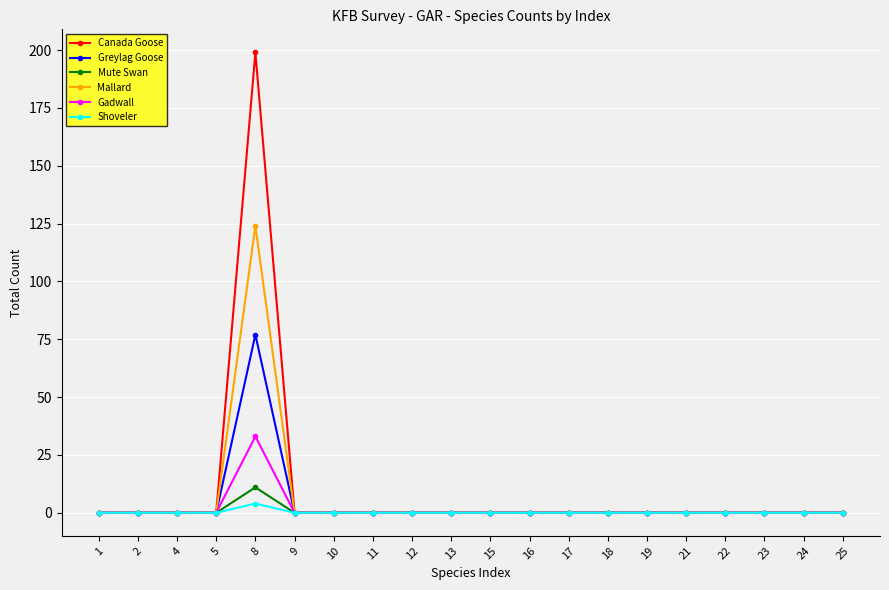

Reading left to right, transcribe all the data shown in this chart.

Canada Goose: 0	0	0	0	199	0	0	0	0	0	0	0	0	0	0	0	0	0	0	0
Greylag Goose: 0	0	0	0	77	0	0	0	0	0	0	0	0	0	0	0	0	0	0	0
Mute Swan: 0	0	0	0	11	0	0	0	0	0	0	0	0	0	0	0	0	0	0	0
Mallard: 0	0	0	0	124	0	0	0	0	0	0	0	0	0	0	0	0	0	0	0
Gadwall: 0	0	0	0	33	0	0	0	0	0	0	0	0	0	0	0	0	0	0	0
Shoveler: 0	0	0	0	4	0	0	0	0	0	0	0	0	0	0	0	0	0	0	0